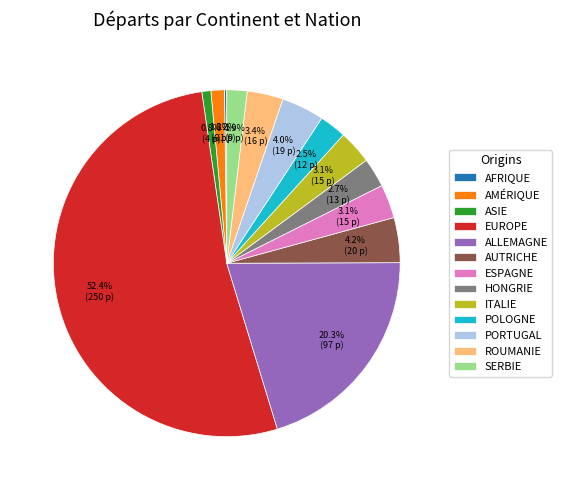

Which has a higher value, AUTRICHE or ITALIE?

AUTRICHE